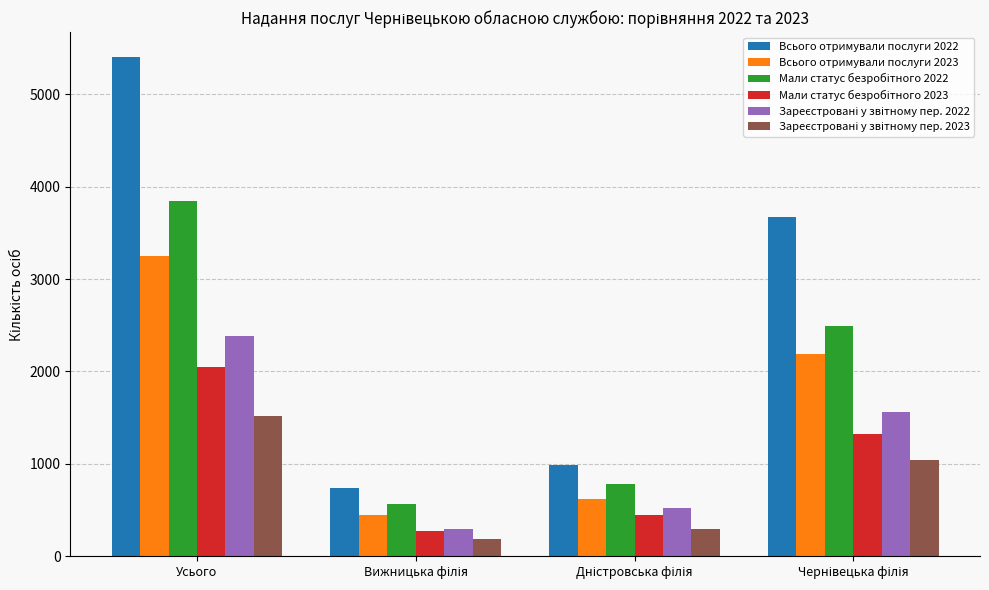

What is the greatest value displayed?

5402